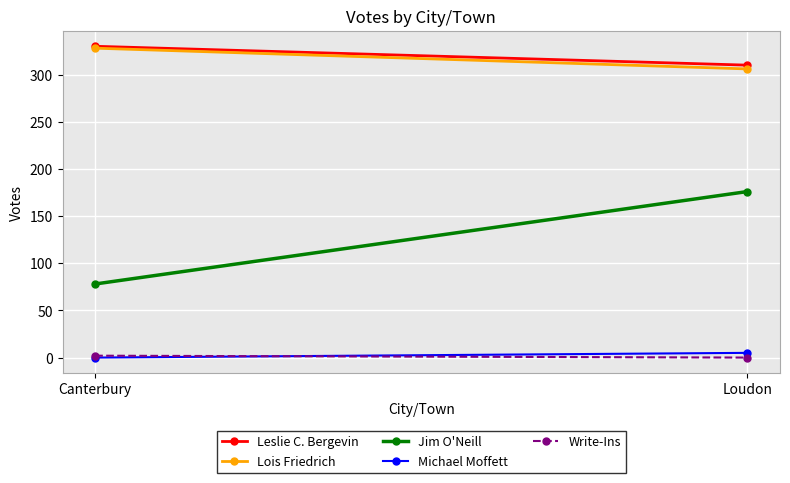

What is the label of the 1st point from the left?

Canterbury